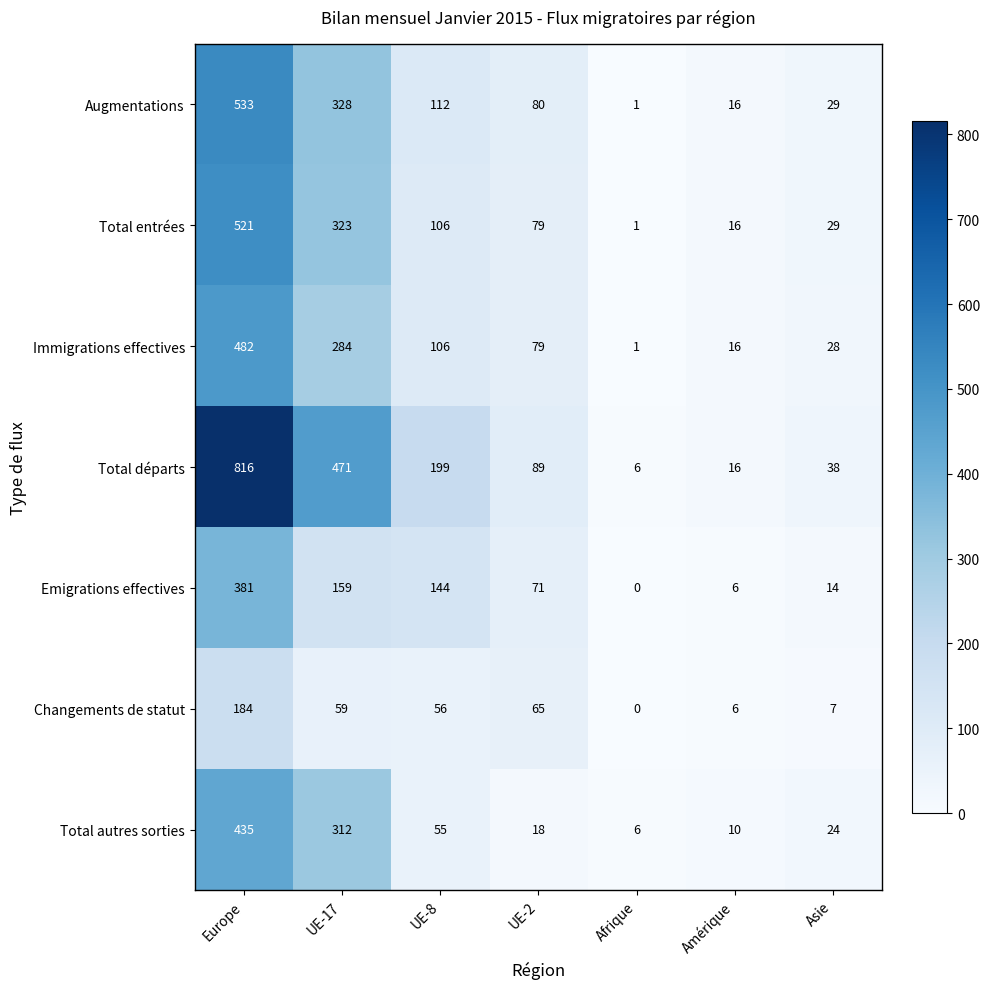

The value of Augmentations at UE-2 is 80. True or false?

True